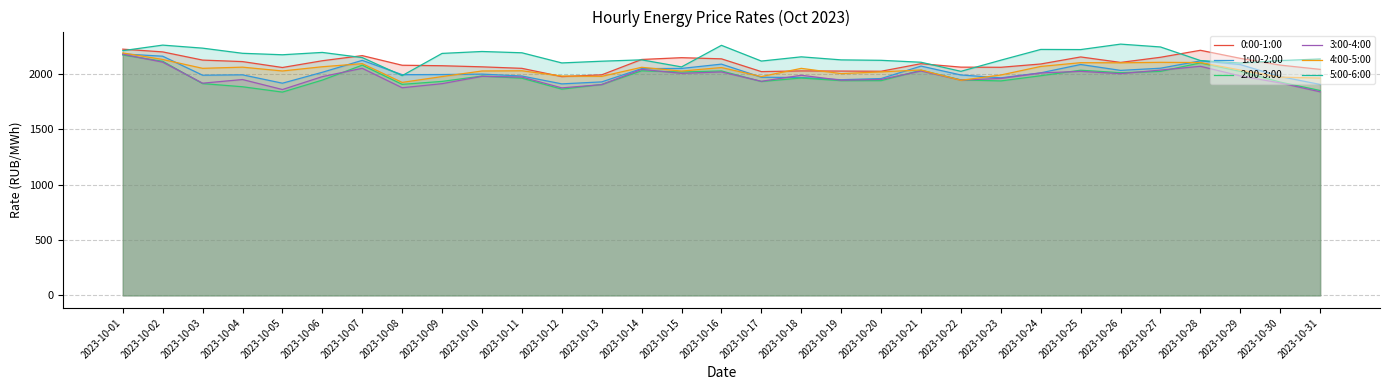

What is the average value of the 3:00-4:00 series?

1972.9